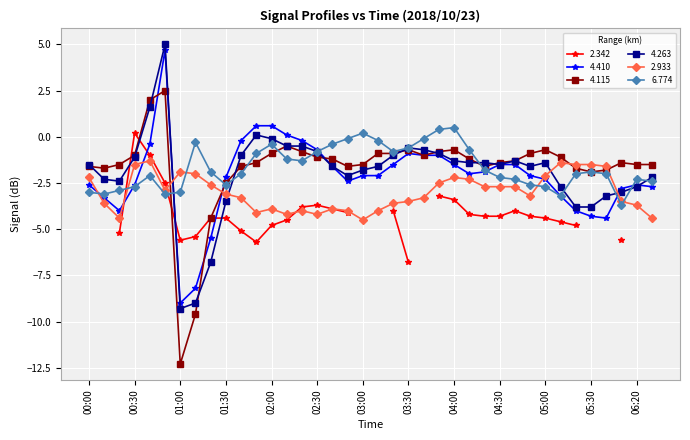

Is this an area chart (filled region under the line)?

No